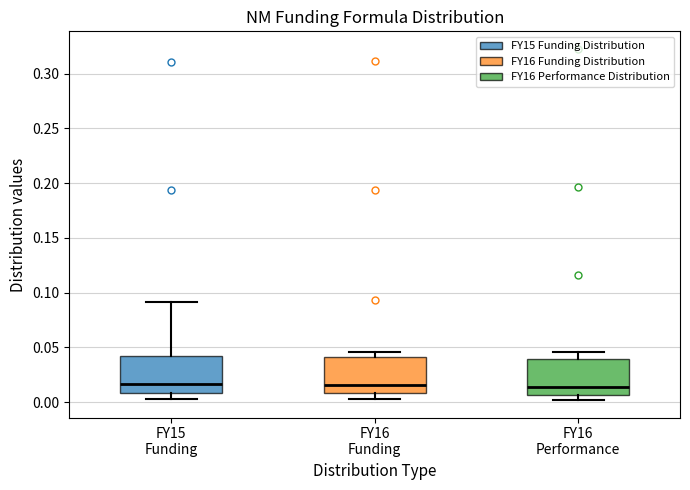

Where is the upper edge of the box for FY16 Performance on the y-axis? The values are not printed on the chart, so give them approximately, as read against the axis.

0.040